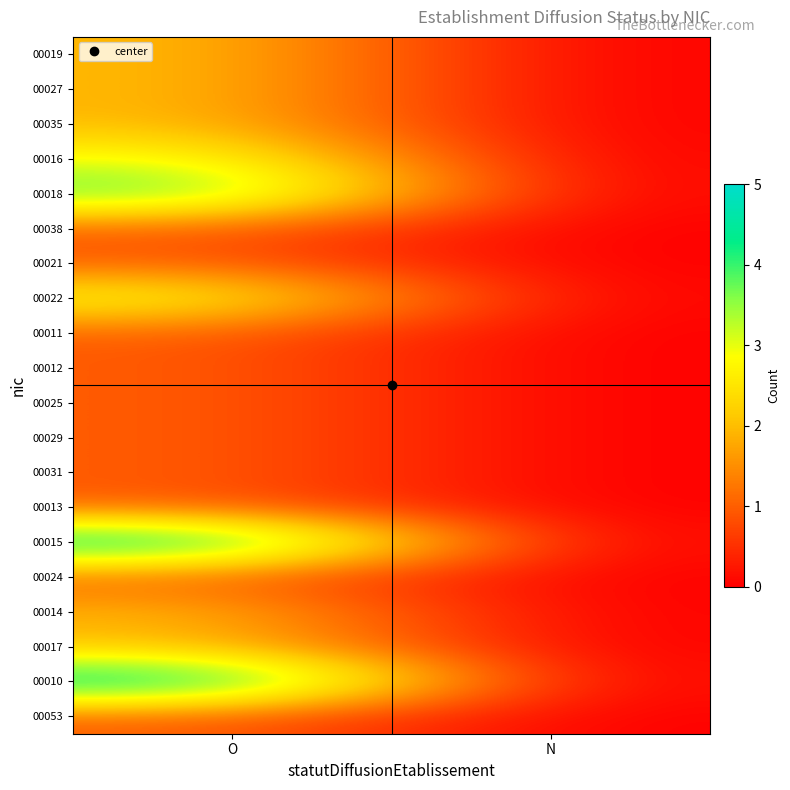

What is the spread (max minus min) of values at O?

4